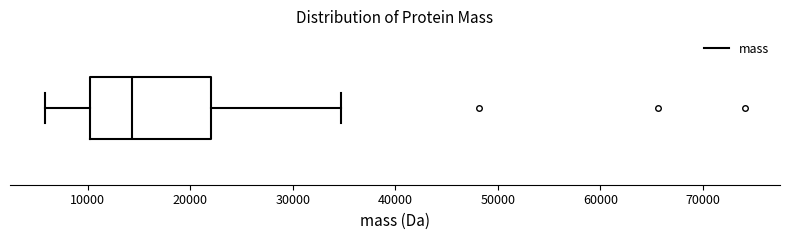

Read this box plot against the x-axis: the position of the median line, the range covered by the box, and the ends of both whiskers. The values are not printed on the chart, so give them approximately, as read against the axis.

median 14000, box 10000 to 22000, whiskers 6000 to 35000